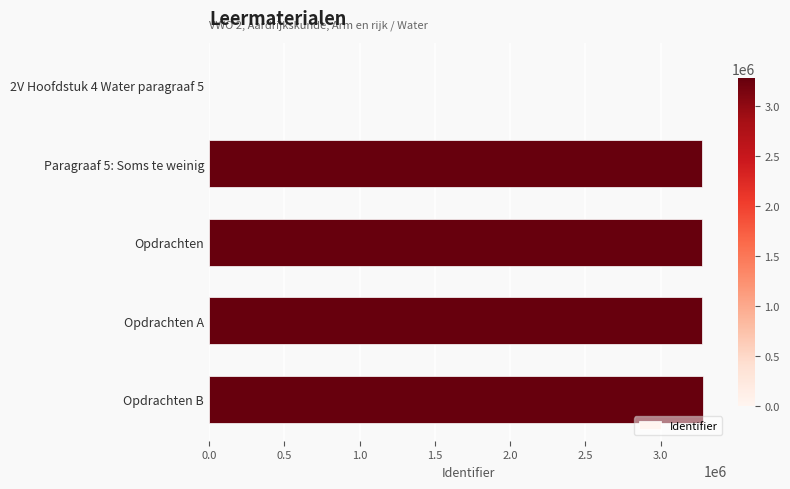

Is it true that the value at Opdrachten is 5004847?

False